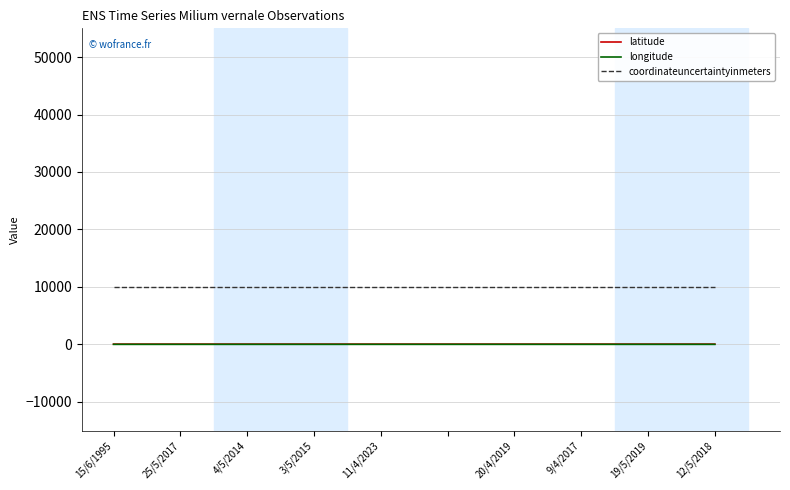

Which series has the largest total across all categories?

coordinateuncertaintyinmeters